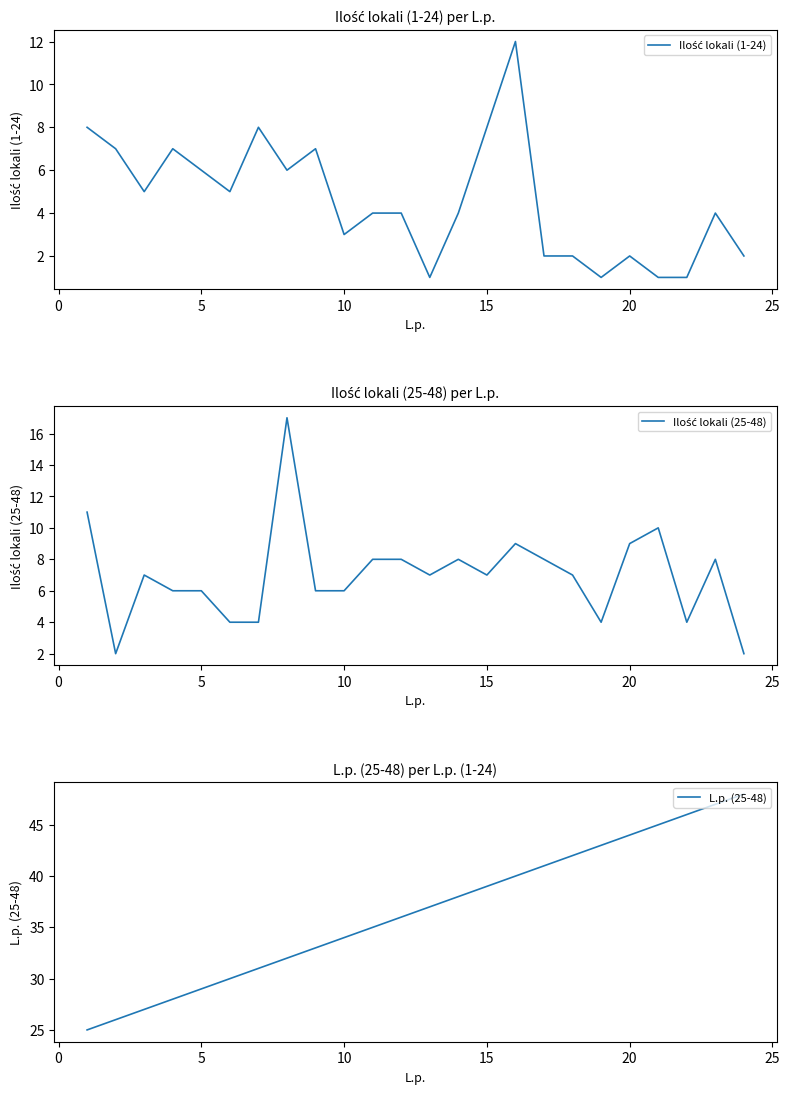

True or false: Ilość lokali (25-48) and L.p. (25-48) cross at least once.

False